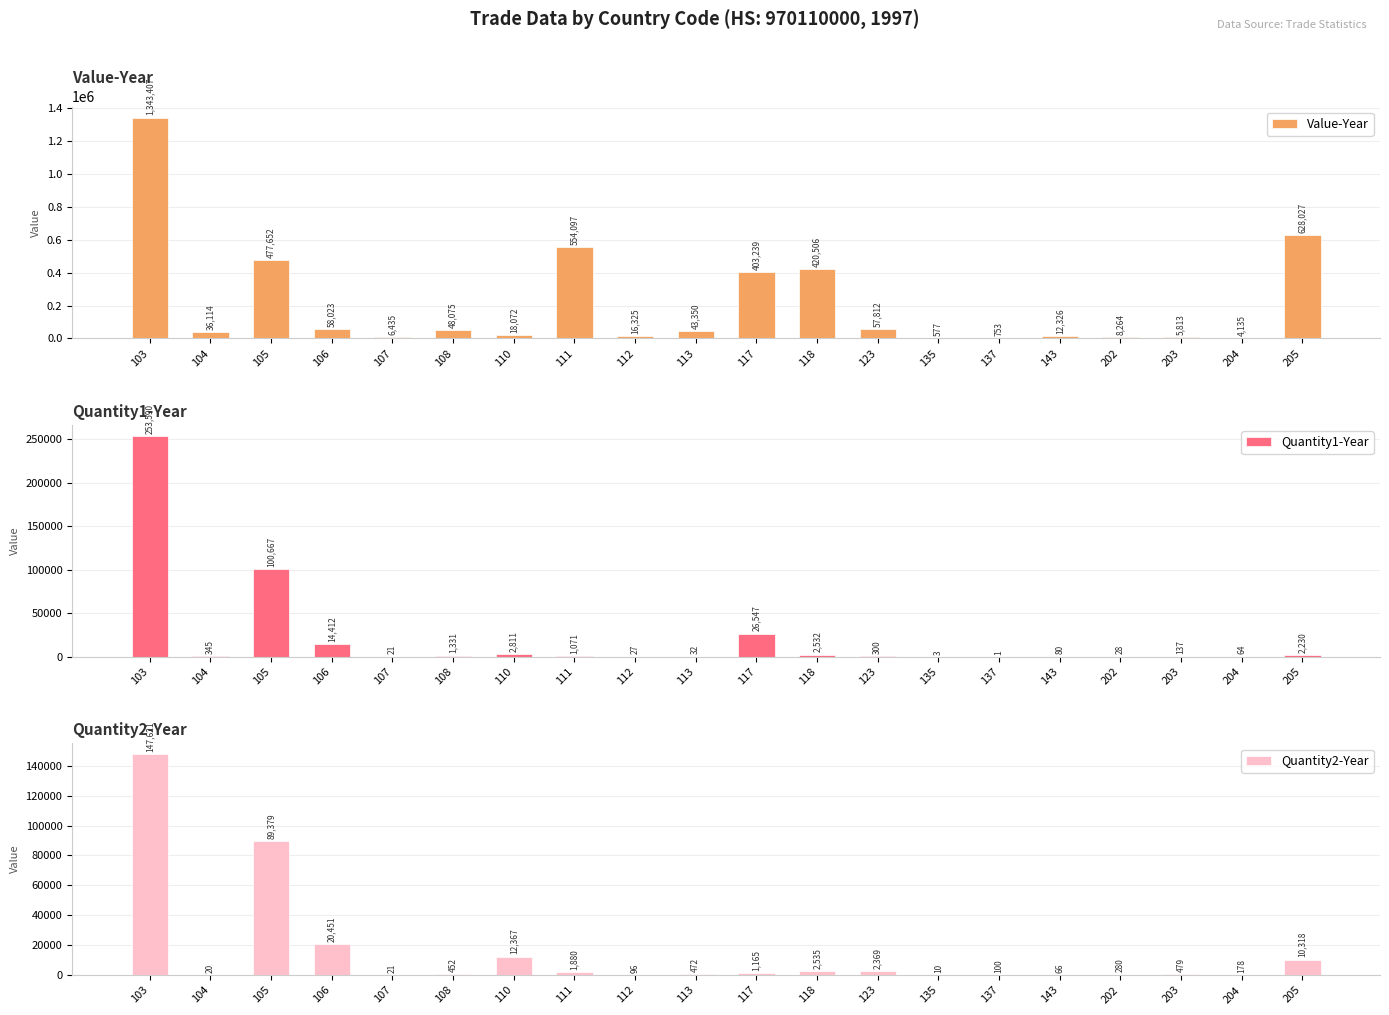

Which series has the largest range (max minus min)?

Value-Year